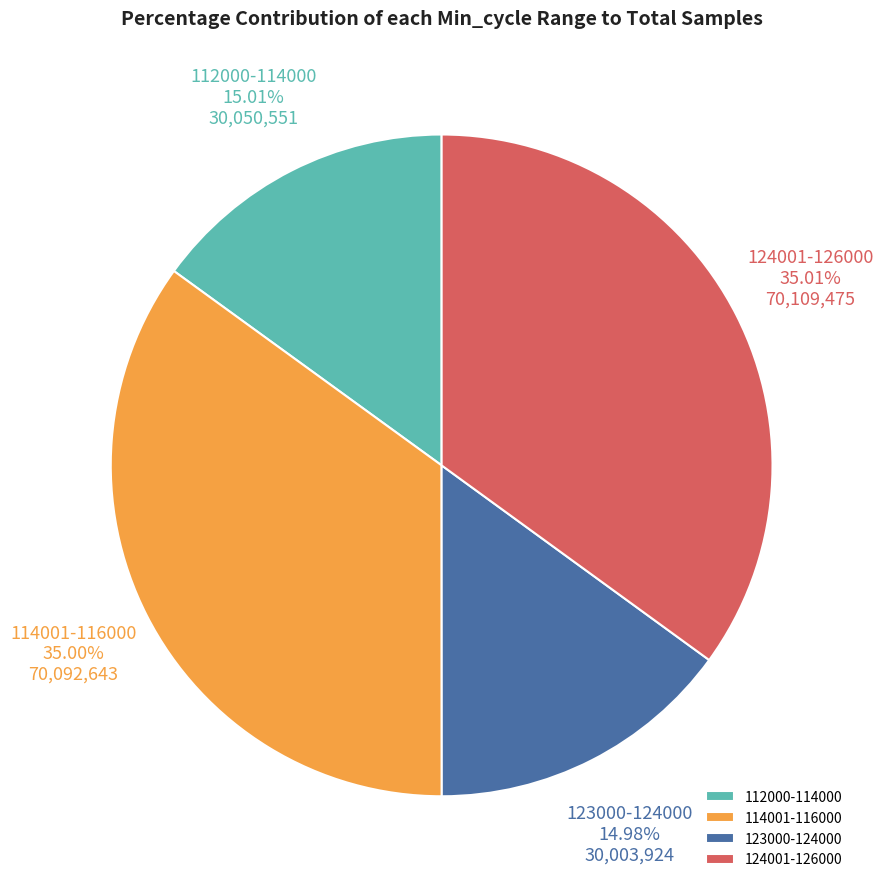

How many segments does this pie chart have?

4